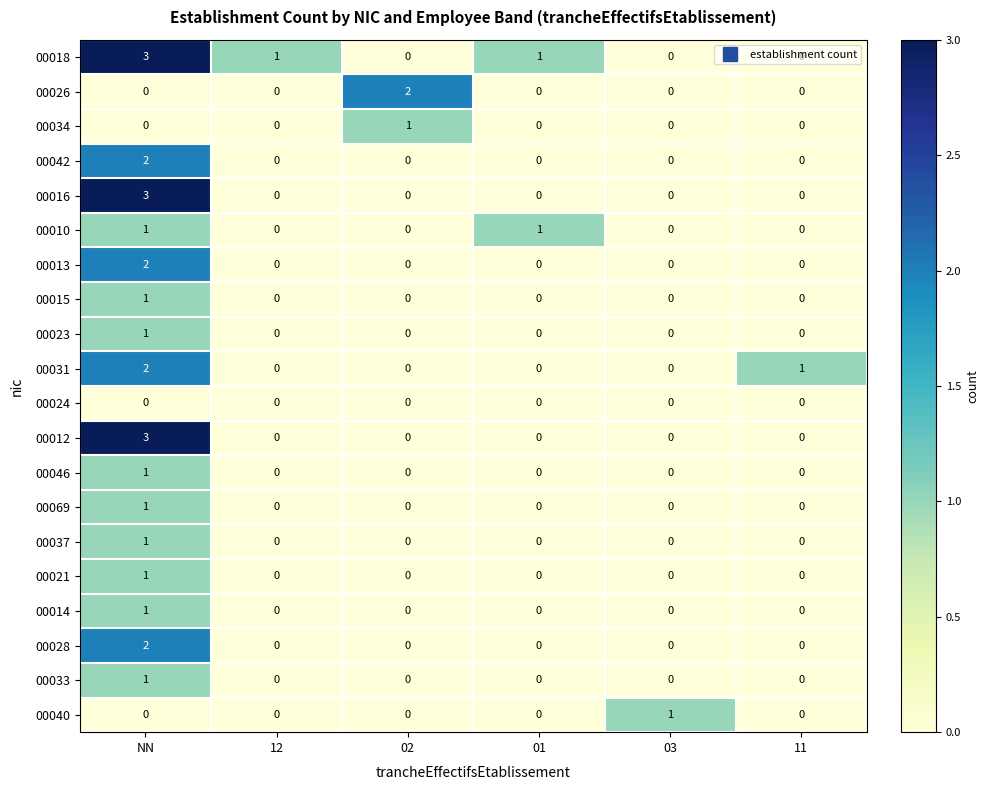

What is the total value across all series at 12?

1